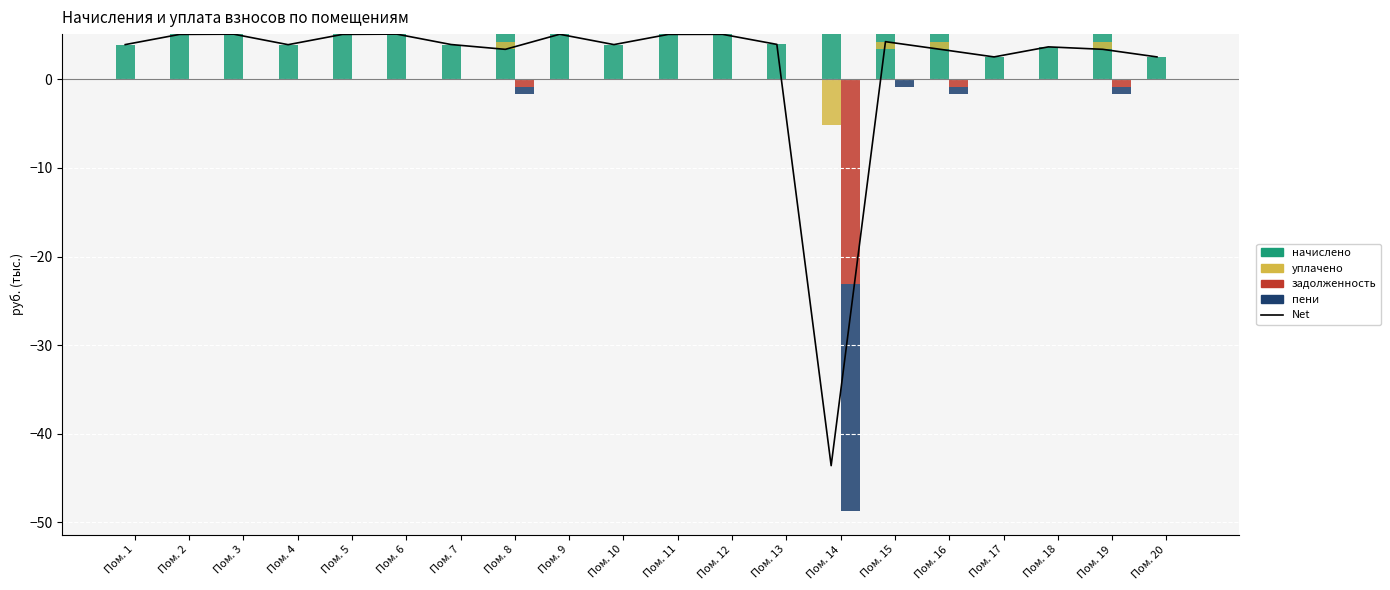

Which category has the lowest value in the начислено series?

Пом. 17